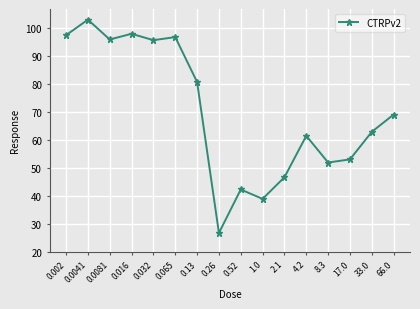

The chart shows a value of 61.4 at 4.2. True or false?

True